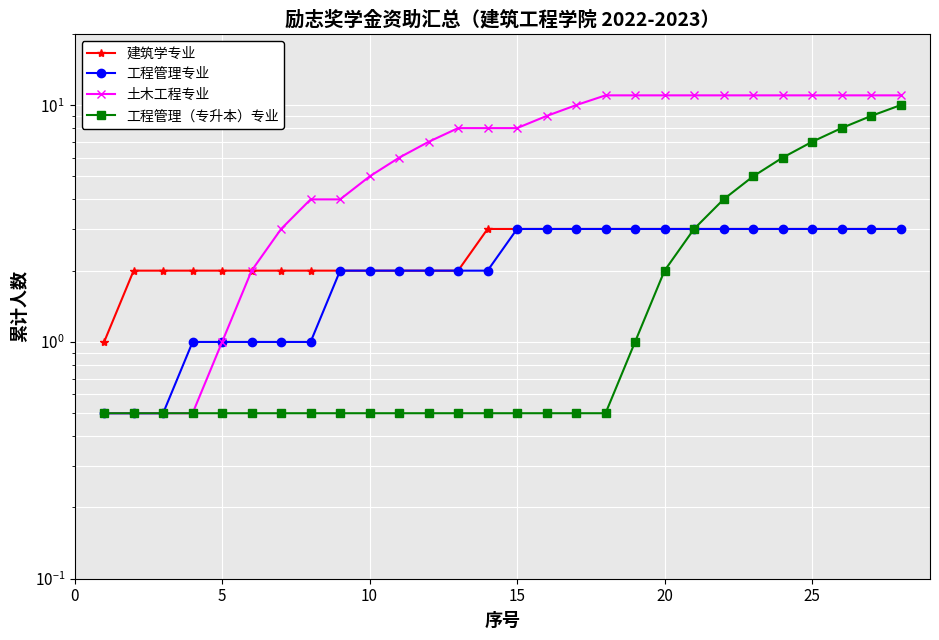

How many categories are shown in the chart?

28